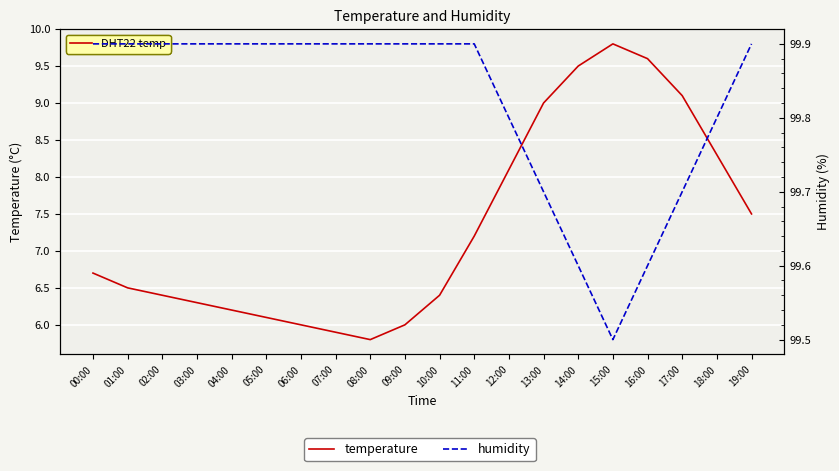

Rank the categories by temperature value from lowest to highest.

08:00, 07:00, 06:00, 09:00, 05:00, 04:00, 03:00, 02:00, 10:00, 01:00, 00:00, 11:00, 19:00, 12:00, 18:00, 13:00, 17:00, 14:00, 16:00, 15:00